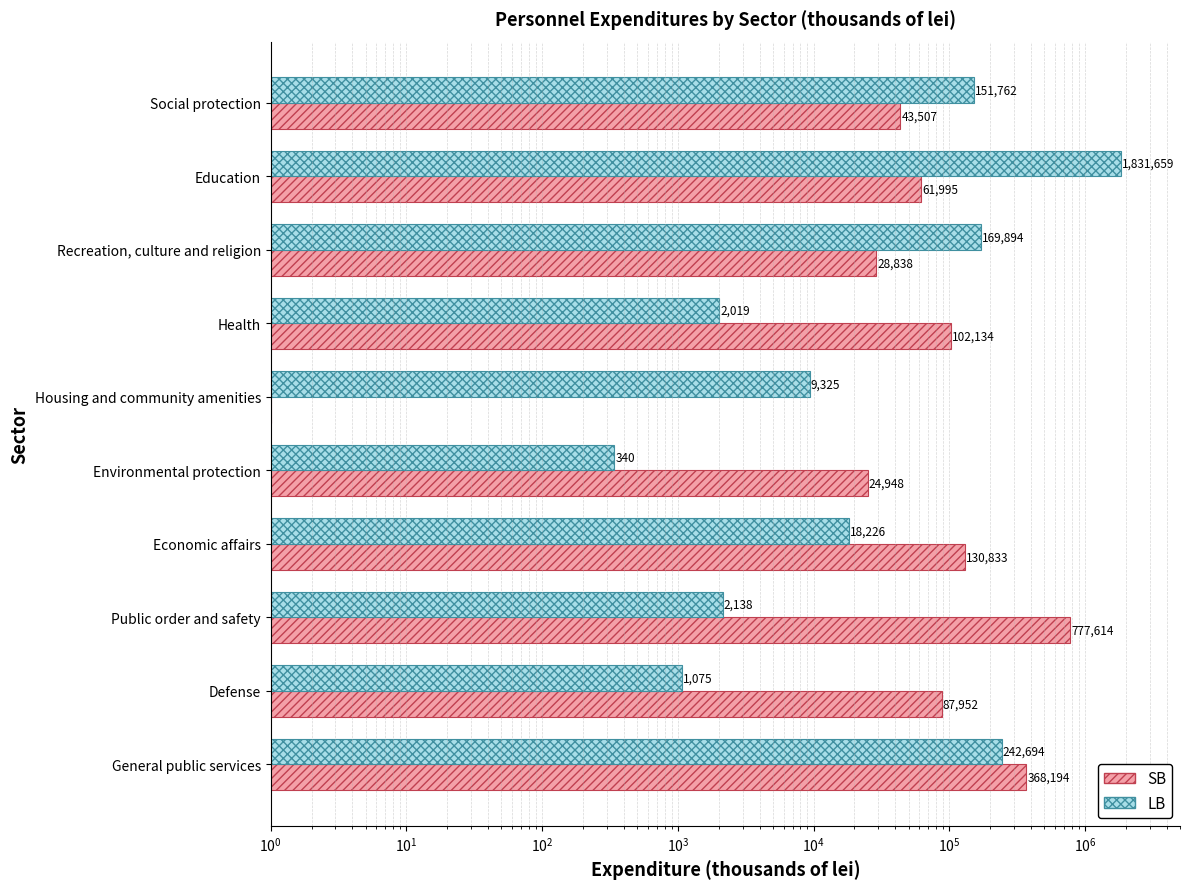

What is the sum of all SB values?

1626017.0